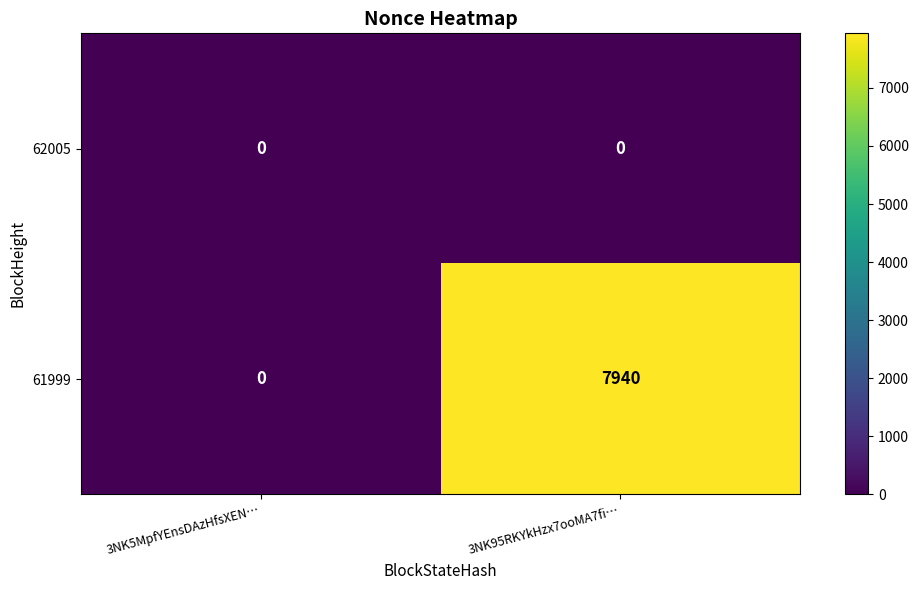

Which series changed the most between 3NK5MpfYEnsDAzHfsXEN… and 3NK95RKYkHzx7ooMA7fi…?

61999